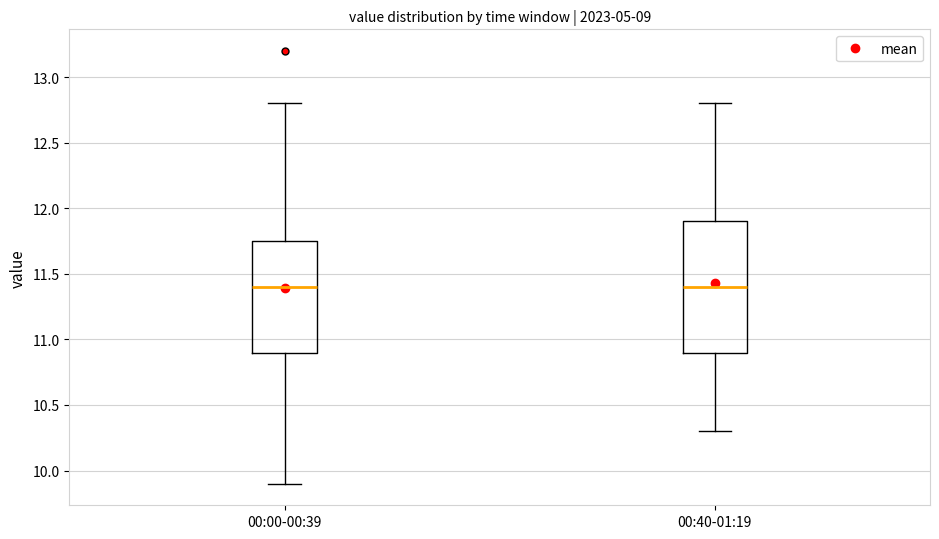

Reading left to right, read every box against the y-axis: the position of its median line, the range the box covers, and the ends of its whiskers. The values are not printed on the chart, so give them approximately, as read against the axis.

00:00-00:39: median 11.40, box 10.90 to 11.75, whiskers 9.90 to 12.80
00:40-01:19: median 11.40, box 10.90 to 11.90, whiskers 10.30 to 12.80